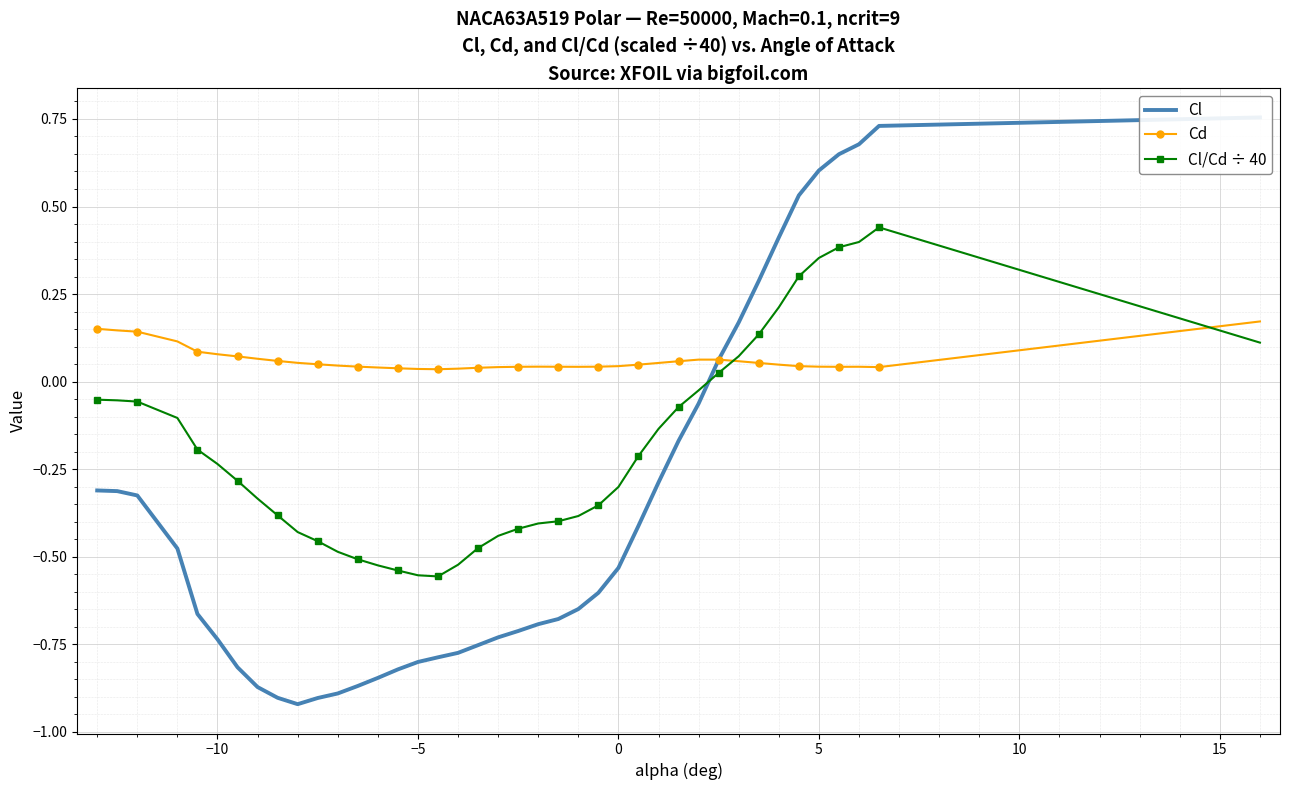

In Cl/Cd ÷ 40, how many points are lower than both neighbors (excluding endpoints)?

1